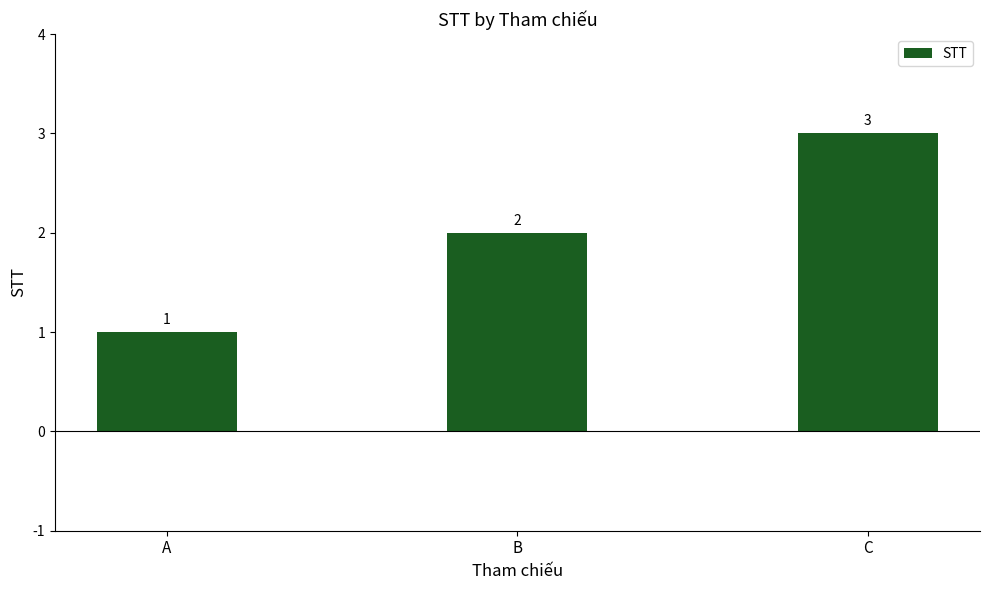

Approximately how many times larger is the value at C compared to A?

3.0